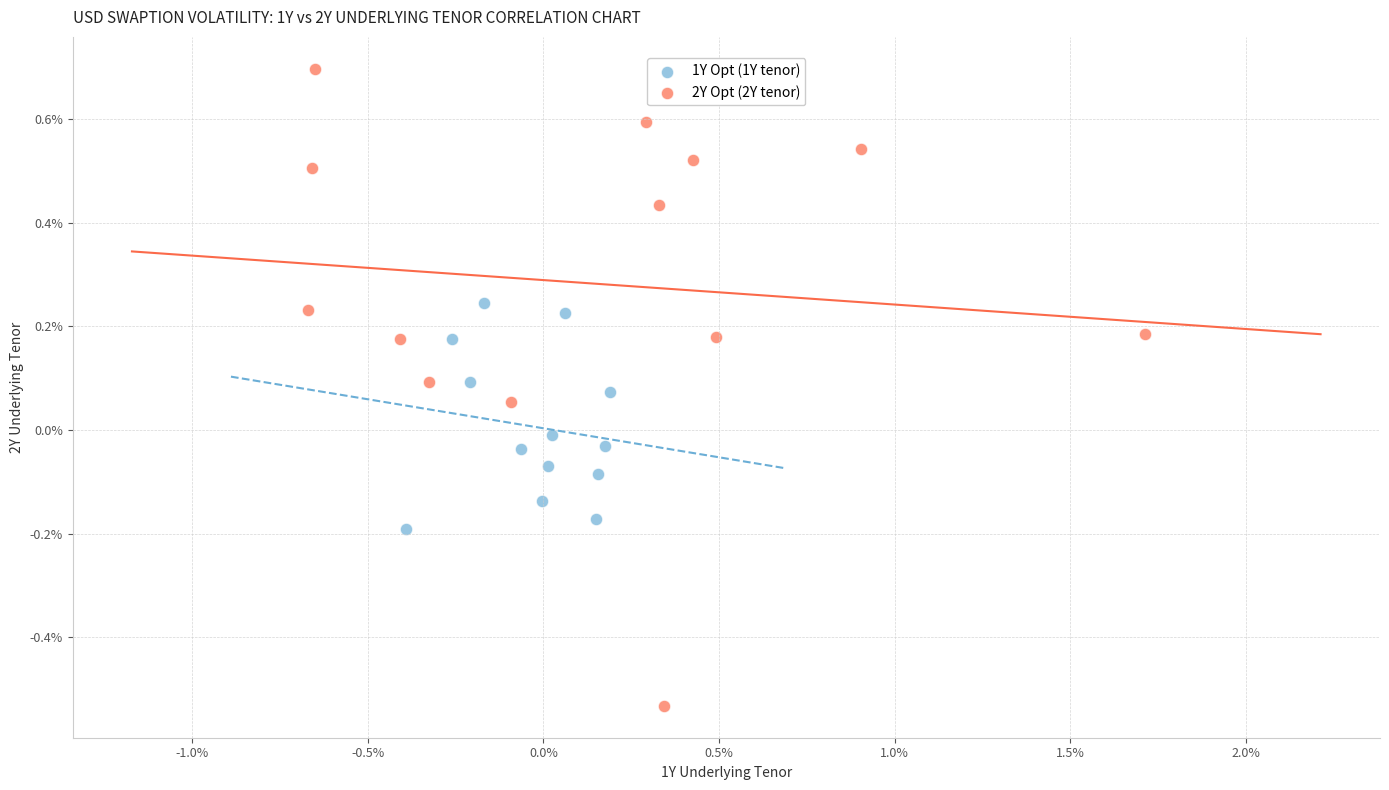

What are all the series names shown in the legend?

1Y Opt (1Y tenor), 2Y Opt (2Y tenor)